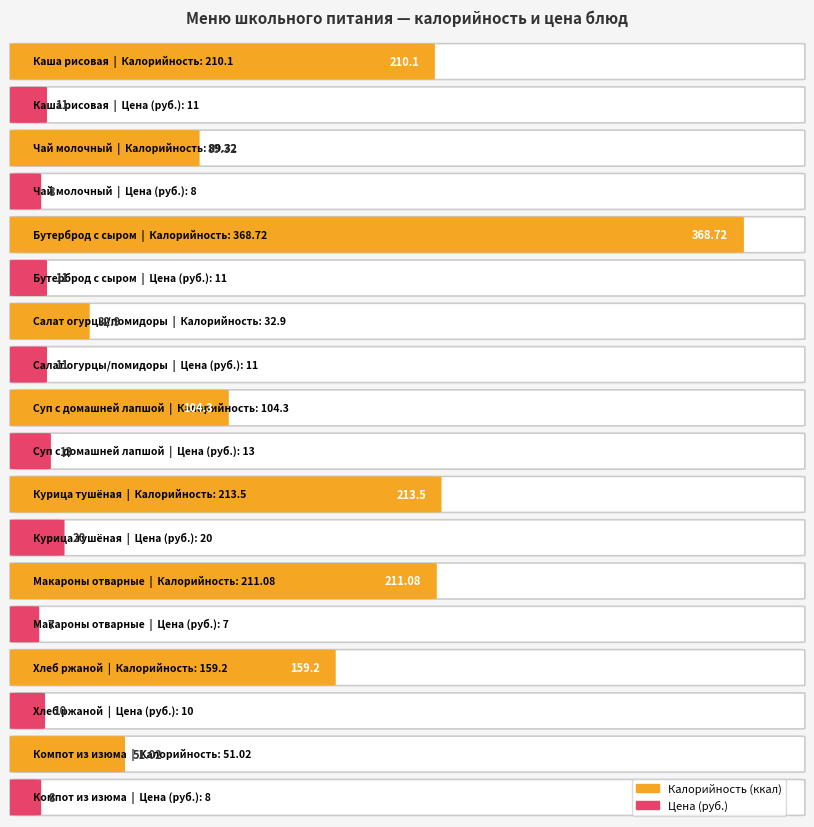

Does the chart contain stacked bars?

No